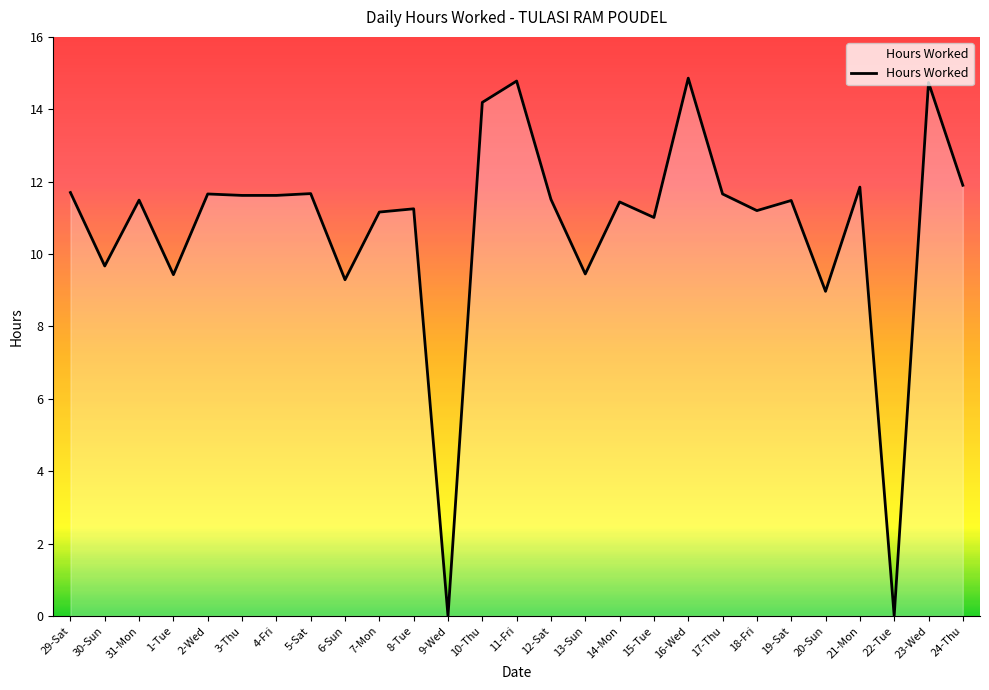

What is the label of the 23rd point from the right?

2-Wed